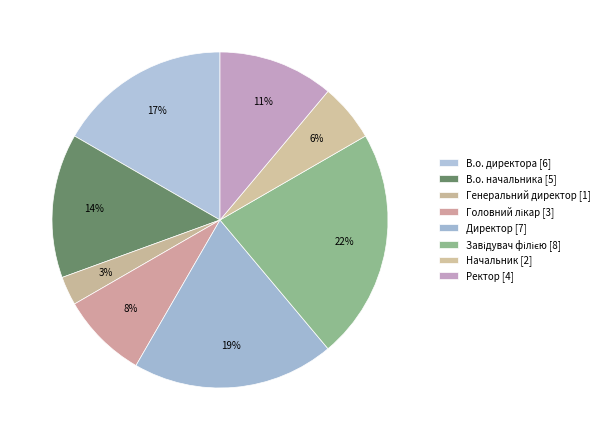

How many slices are in this pie chart?

8